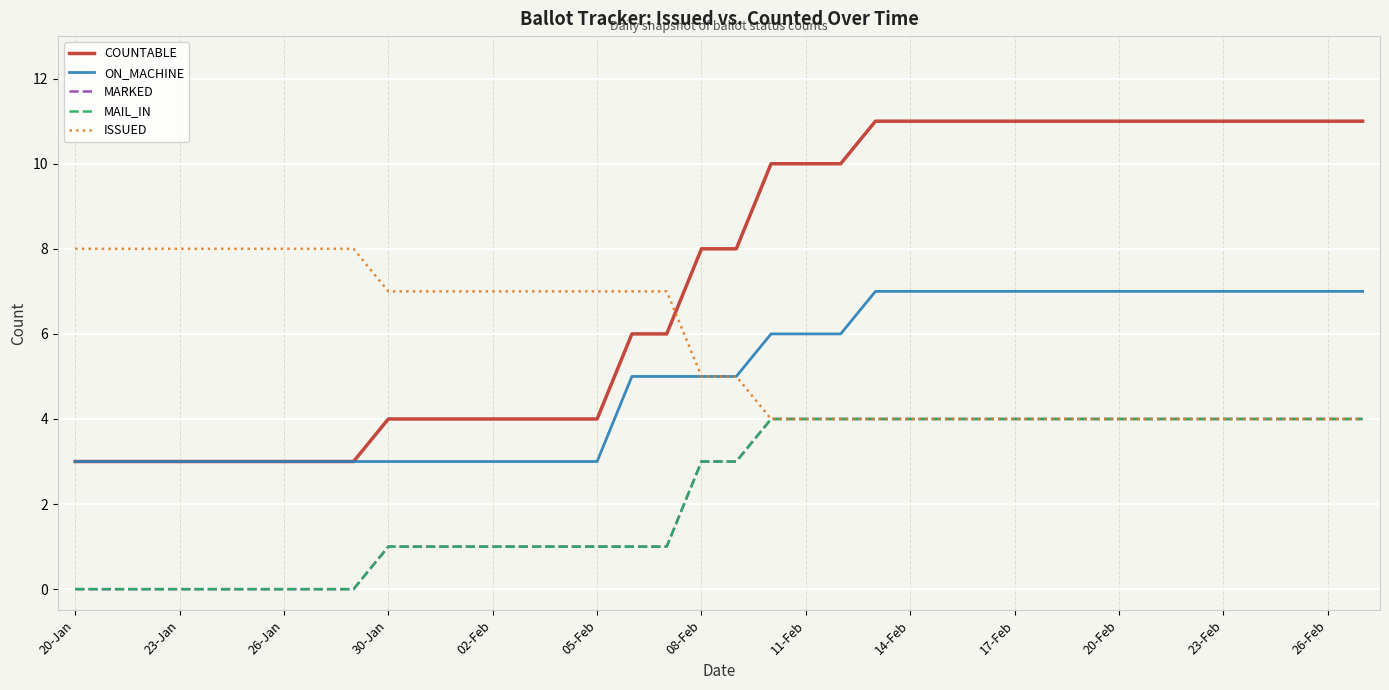

Does the chart display data point markers on the line(s)?

No